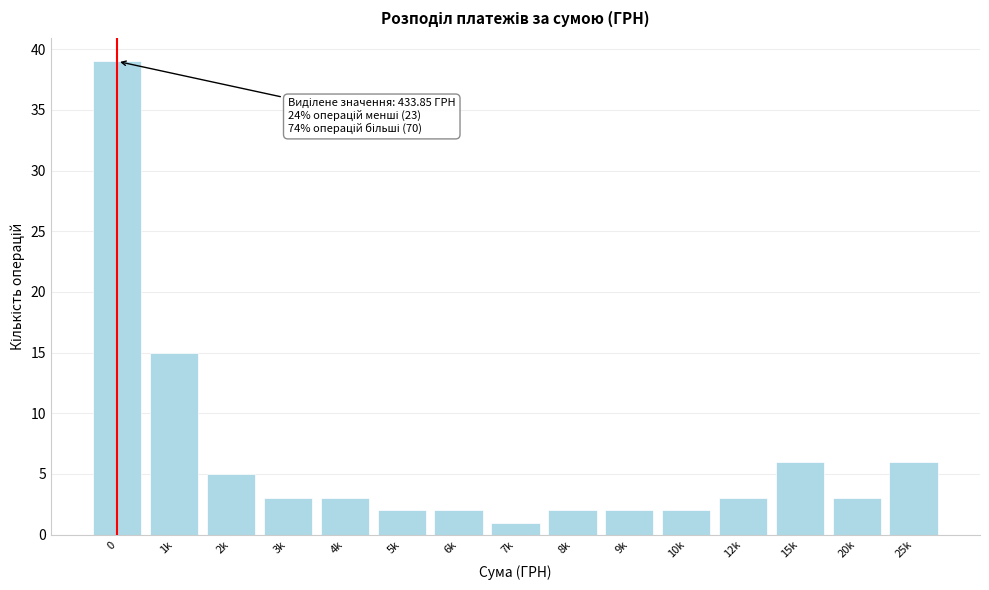

Reading left to right, extract all data points from this chart.

39	15	5	3	3	2	2	1	2	2	2	3	6	3	6